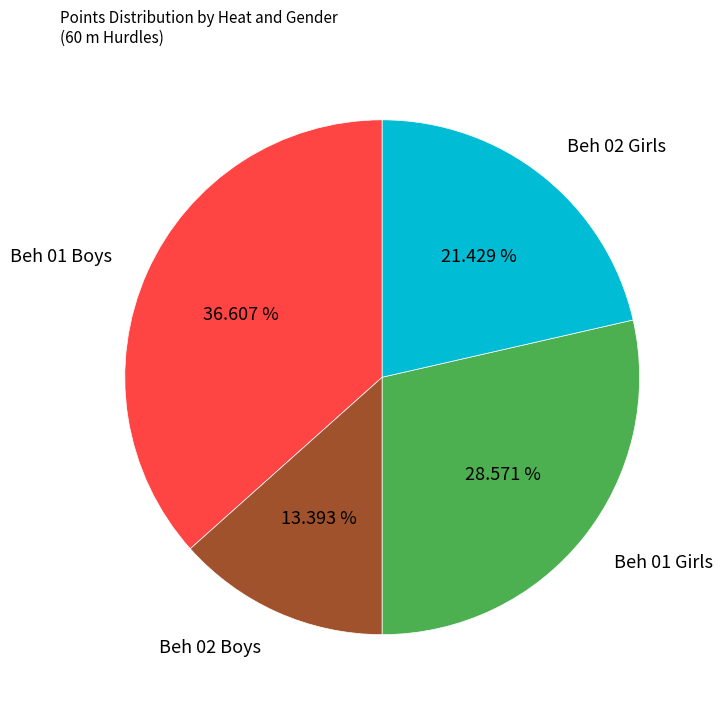

How many slices are in this pie chart?

4